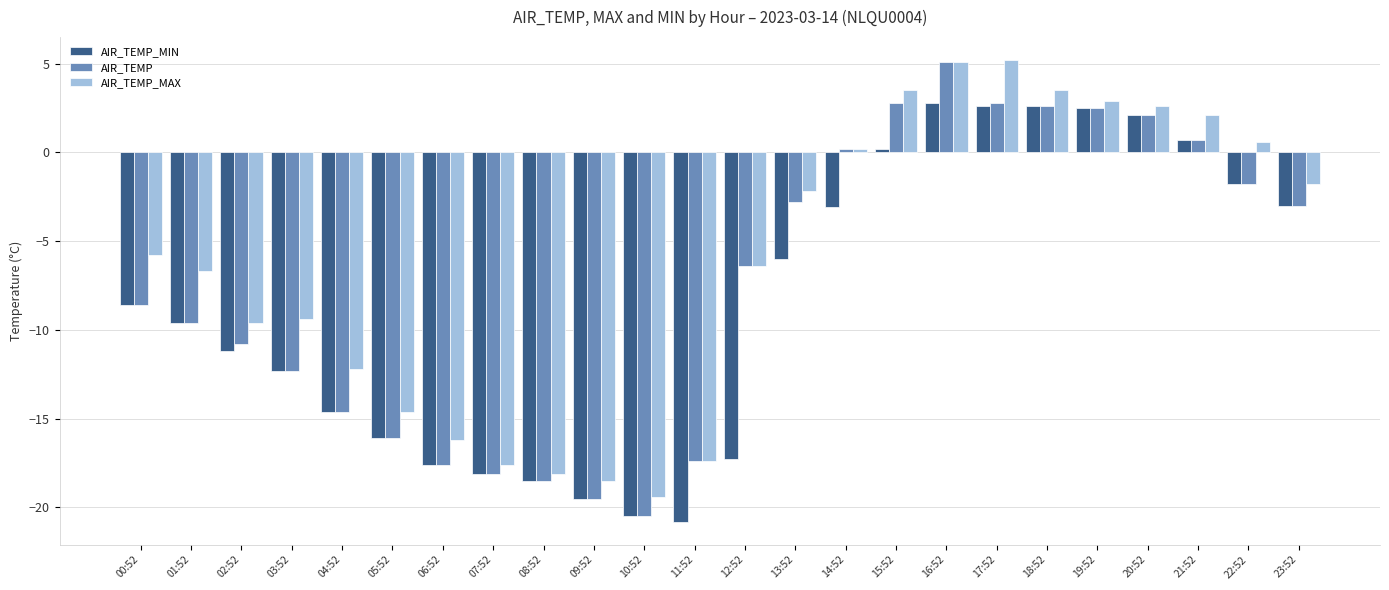

Is the value of AIR_TEMP_MIN at 20:52 greater than the value of AIR_TEMP at 15:52?

No